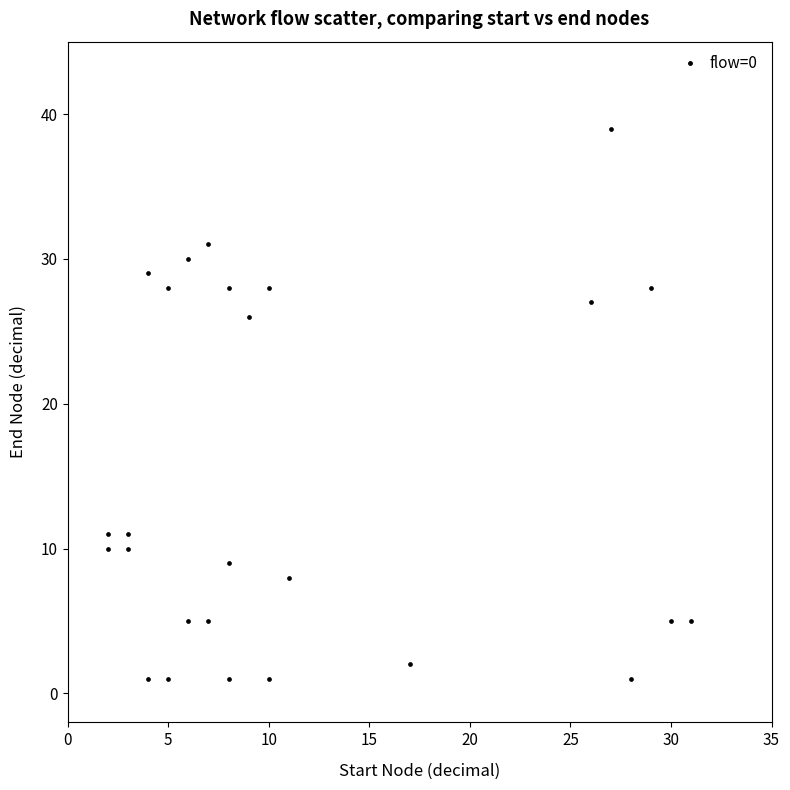

What Y value in the scatter plot is closest to 20?

26